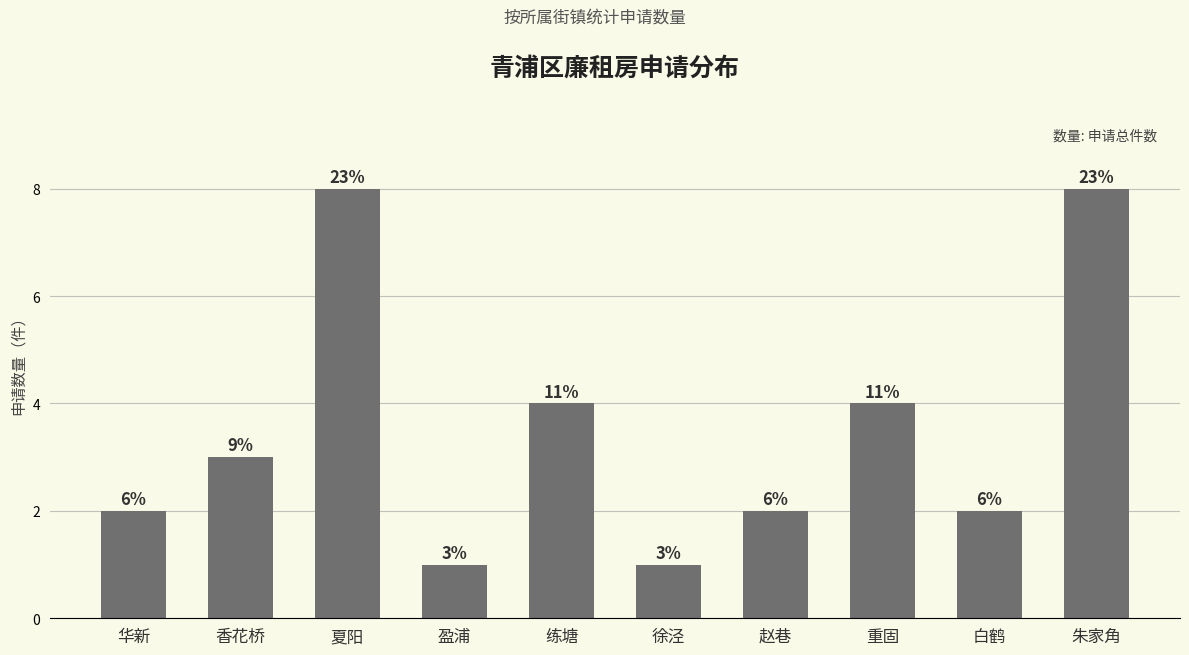

How many bars are there in total?

10